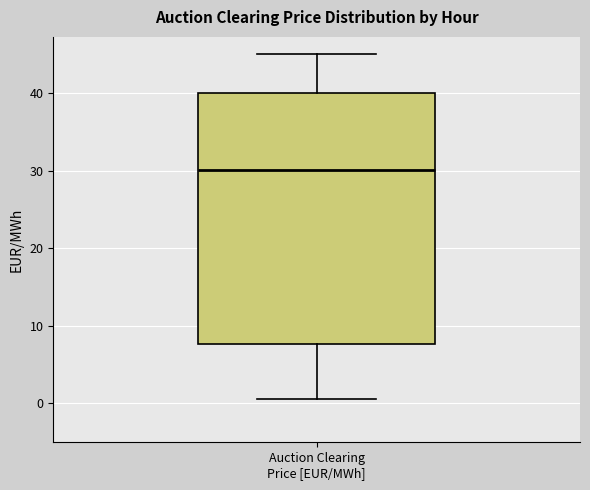

Transcribe this box plot: give where the median line is, the range the box spans, and where the two whiskers end, as read against the y-axis. The values are not printed on the chart, so give them approximately, as read against the axis.

median 30, box 8 to 40, whiskers 1 to 45